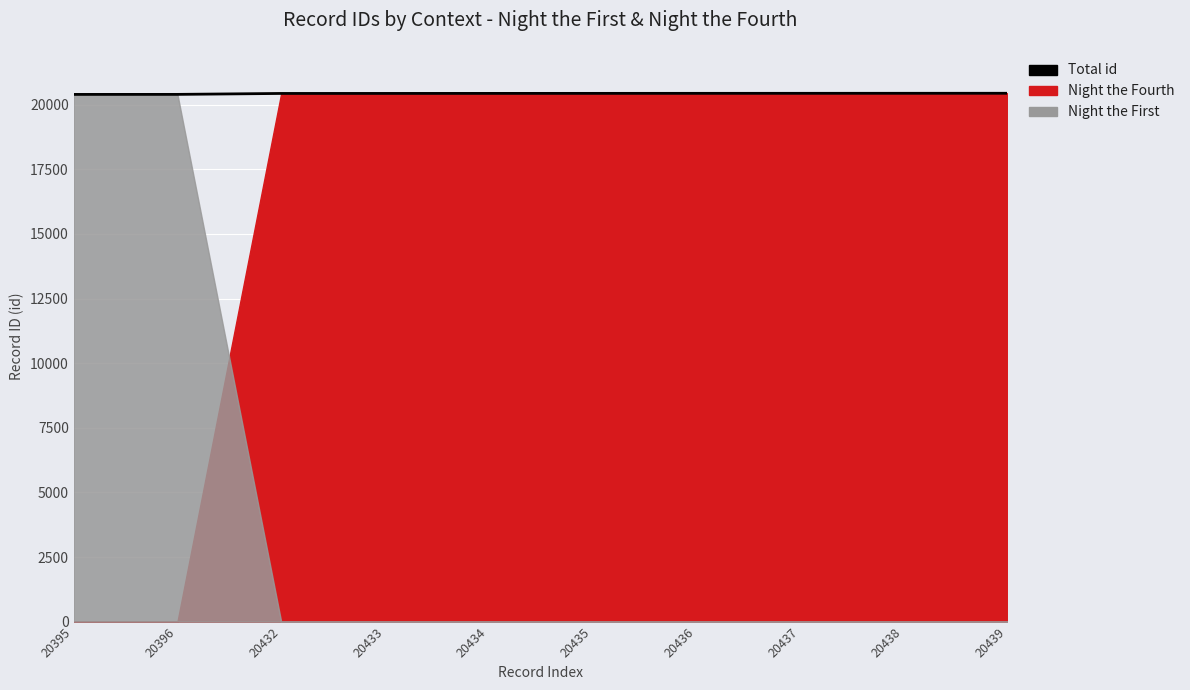

Between 20435 and 20438, which is larger?

20438